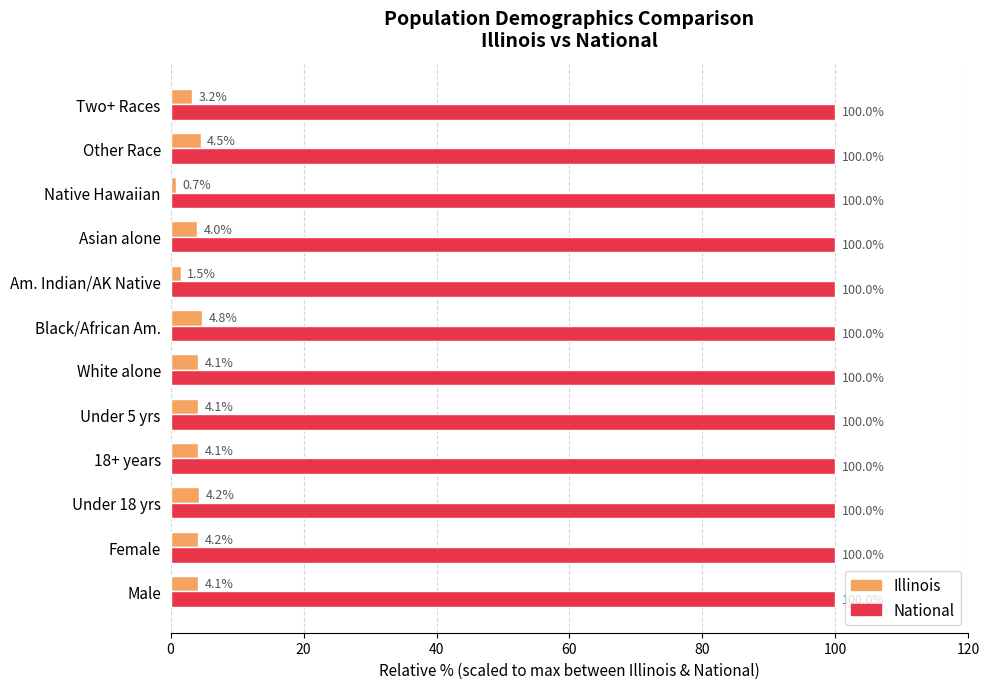

At which category does the chart reach its minimum across all series?

Native Hawaiian